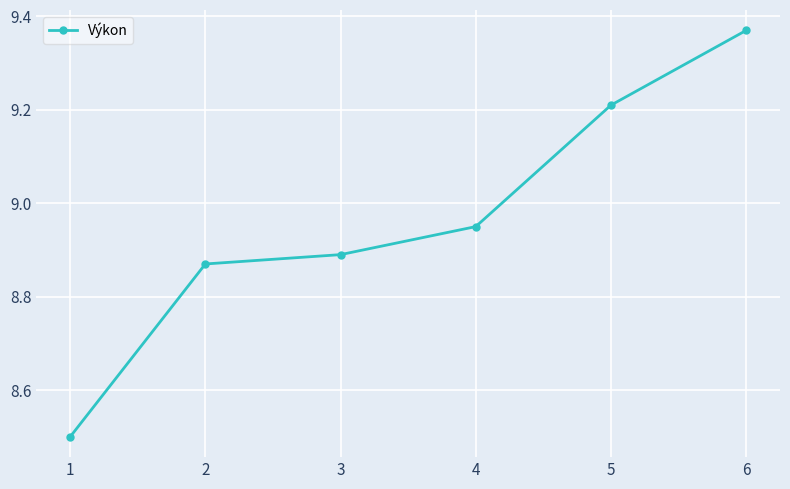

What is the average value?

9.0